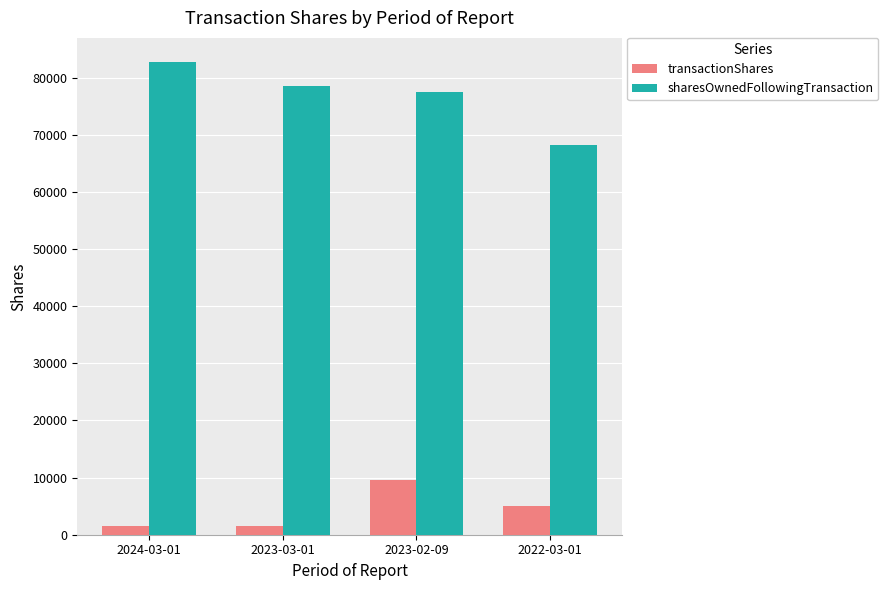

At 2024-03-01, list the series in order from largest to smallest.

sharesOwnedFollowingTransaction, transactionShares